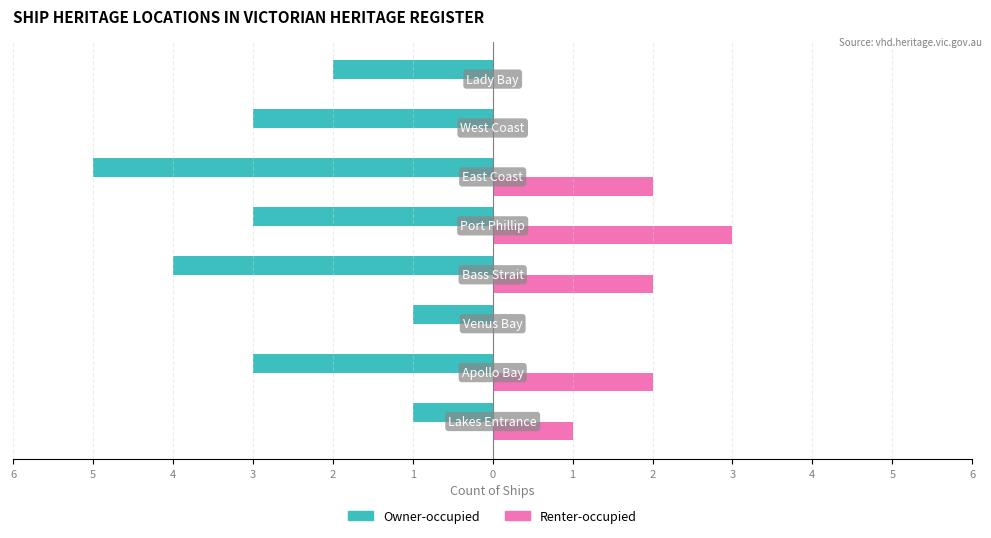

What are all the series names shown in the legend?

Owner-occupied, Renter-occupied